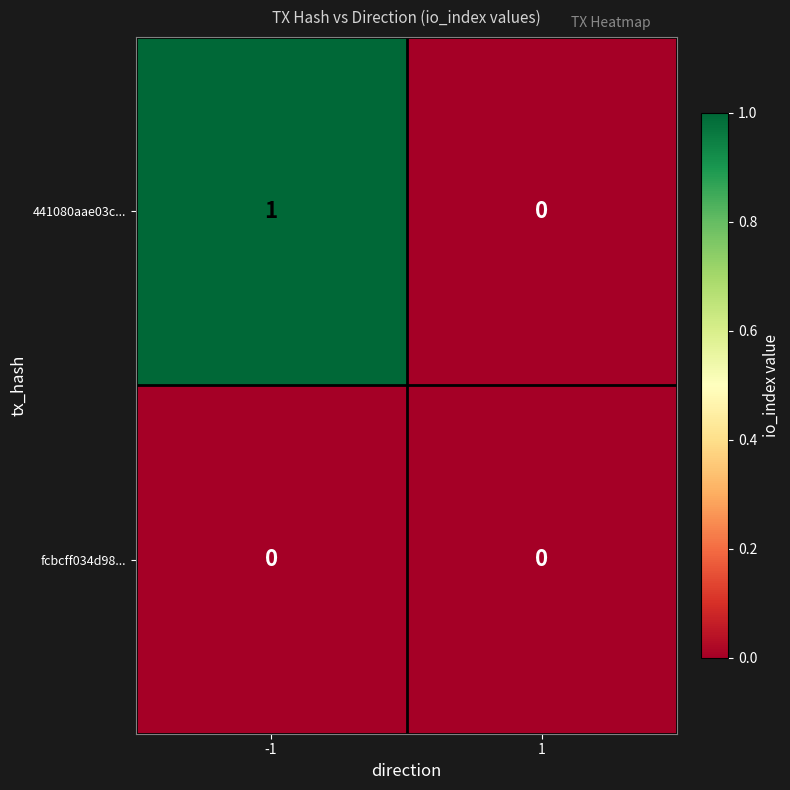

Reading right to left, what are all the values shown in this chart?

441080aae03c...: 1=0	-1=1
fcbcff034d98...: 1=0	-1=0